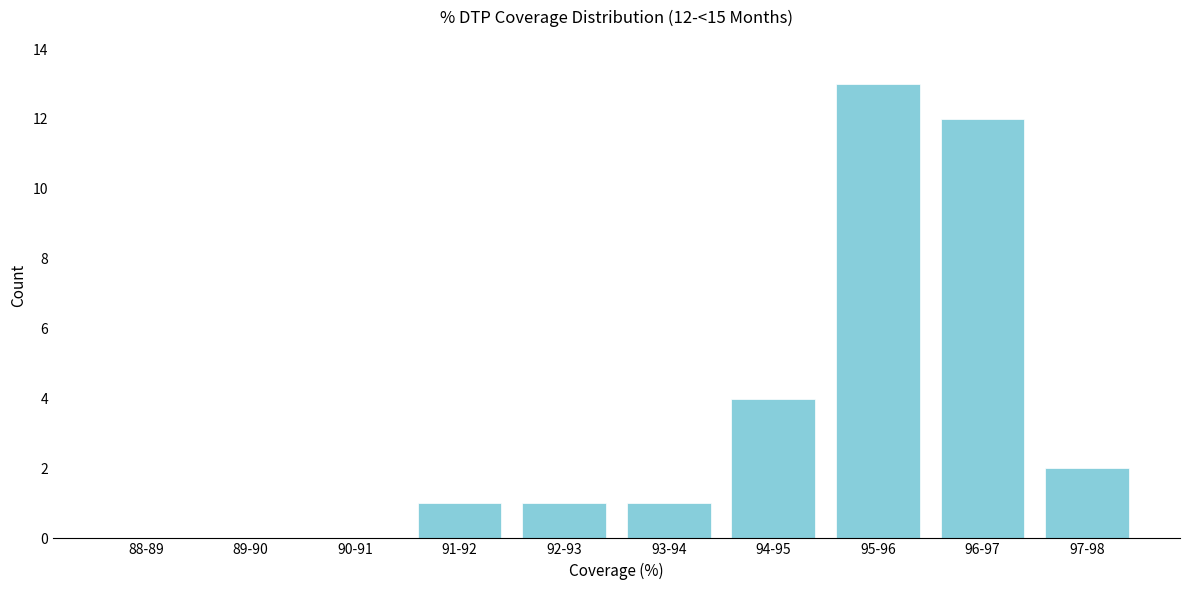

Reading right to left, list all the values displayed in this chart.

97-98=2	96-97=12	95-96=13	94-95=4	93-94=1	92-93=1	91-92=1	90-91=0	89-90=0	88-89=0